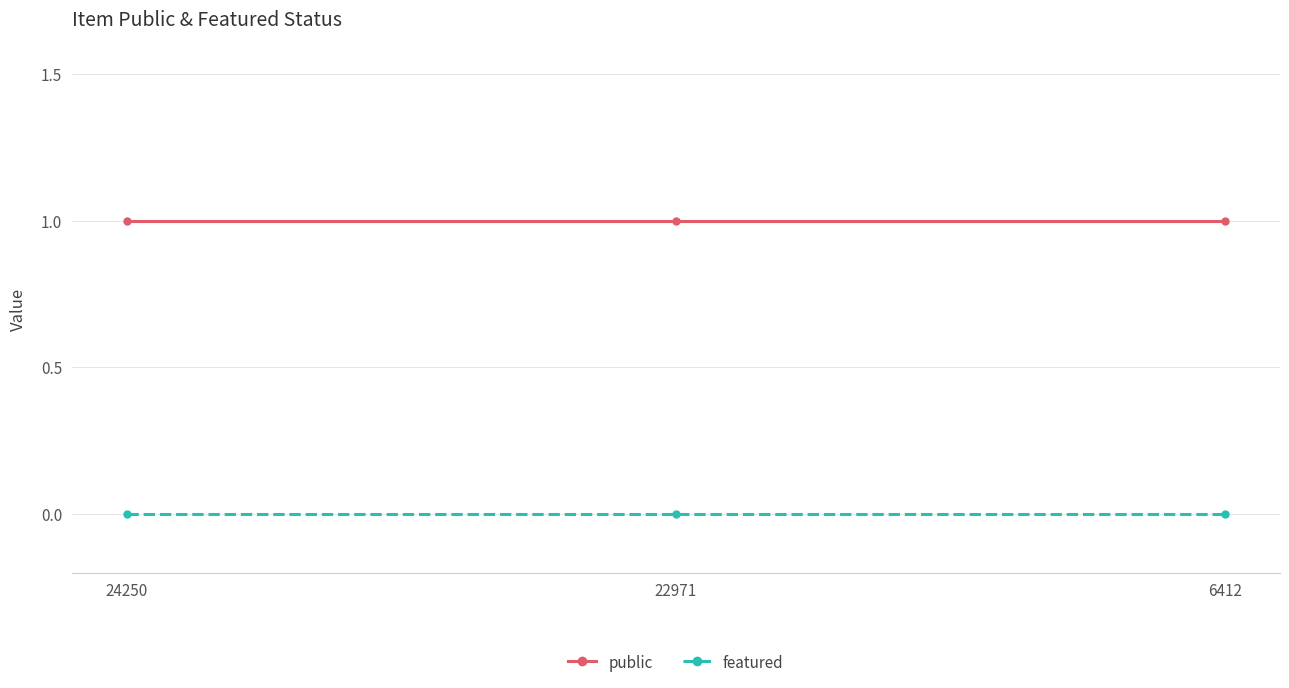

Is the value of public at 6412 greater than the value of featured at 6412?

Yes